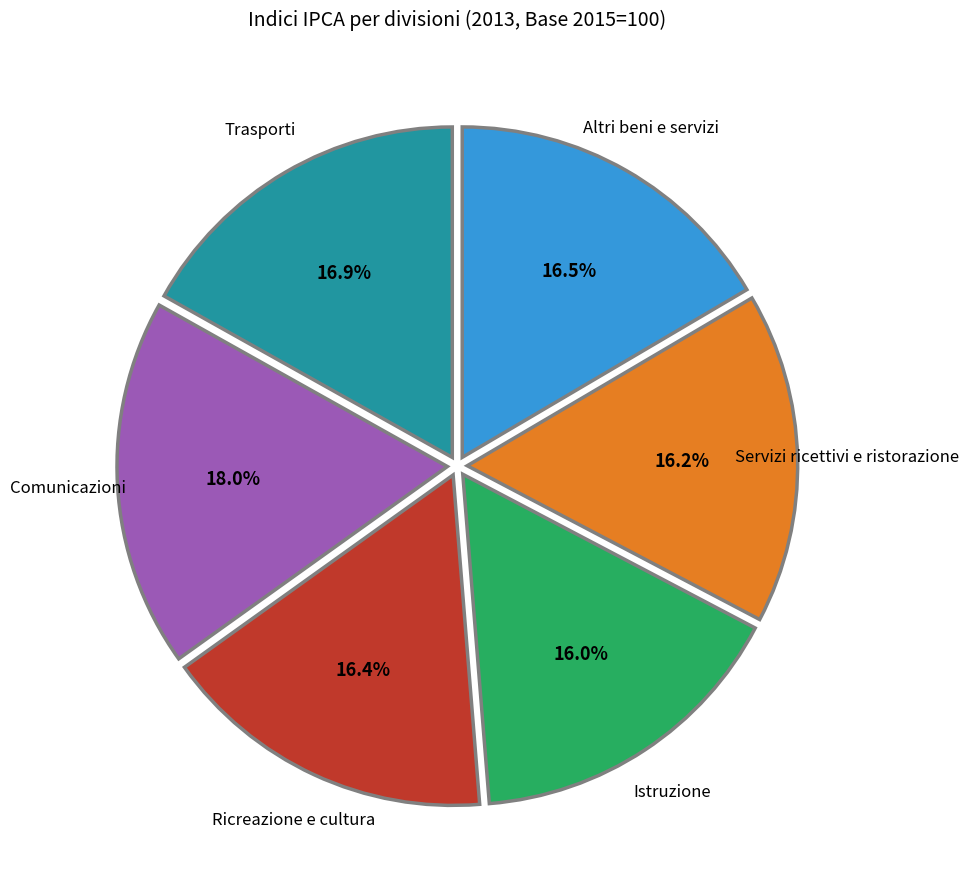

What is the largest slice in the pie chart?

Comunicazioni